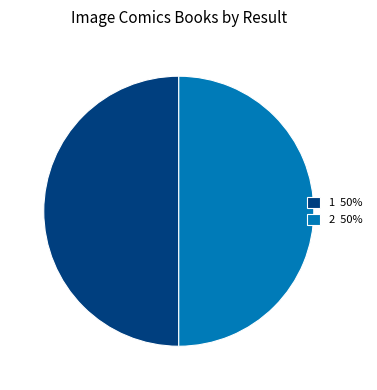

Approximately how many times larger is the value at 1 50% compared to 2 50%?

1.0